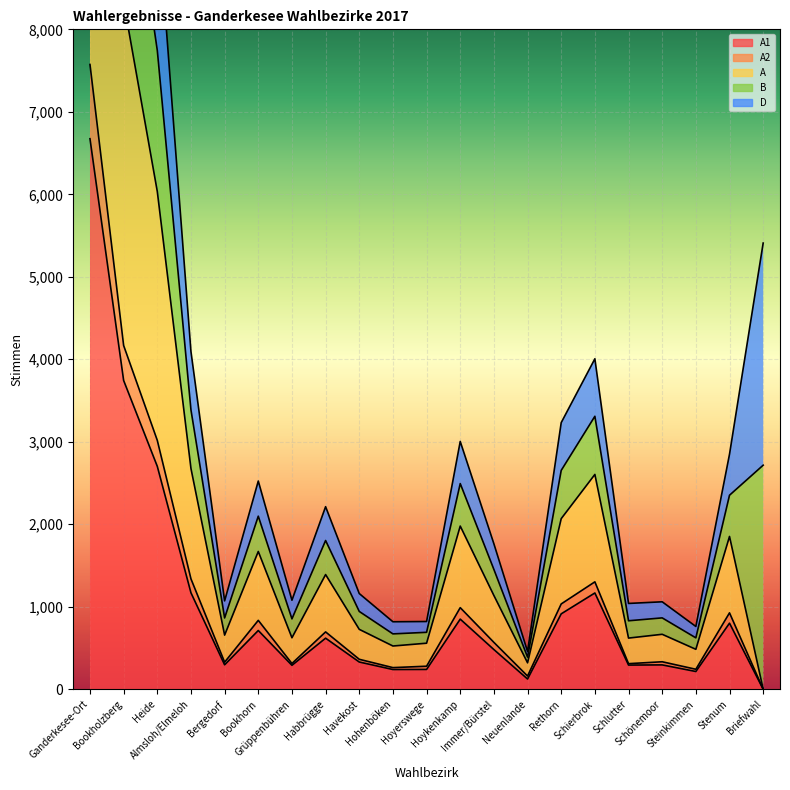

Reading right to left, transcribe all the data shown in this chart.

A1: 0	801	215	295	293	1167	914	124	481	850	240	239	330	619	290	712	296	1169	2702	3743	6674
A2: 0	926	242	333	310	1302	1034	160	568	989	279	262	363	695	312	835	328	1338	3017	4167	7574
A: 0	1852	484	666	620	2604	2068	320	1136	1978	558	524	726	1390	624	1670	656	2676	6034	8334	15148